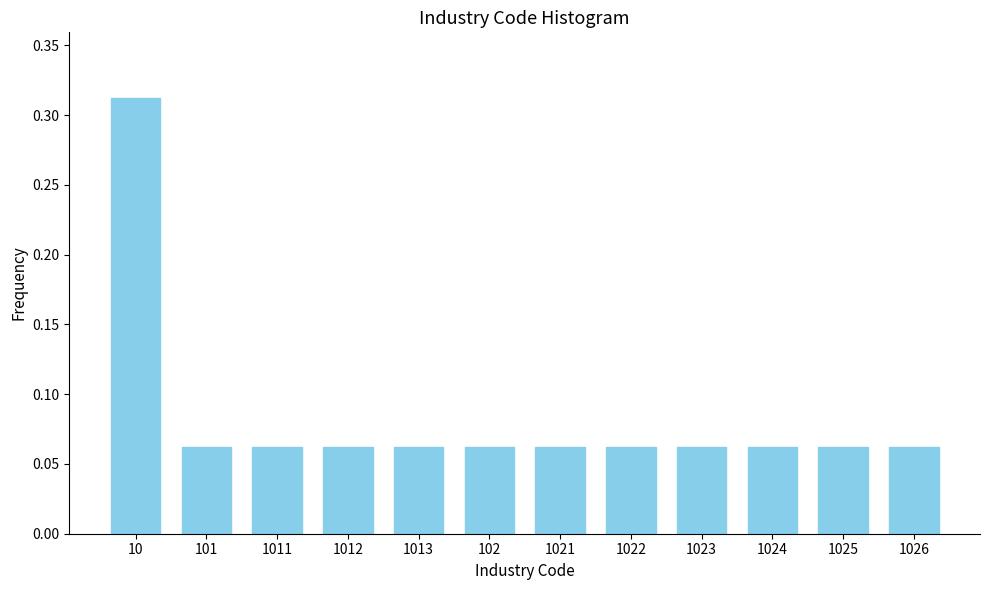

What is the label of the 7th bar from the left?

1021